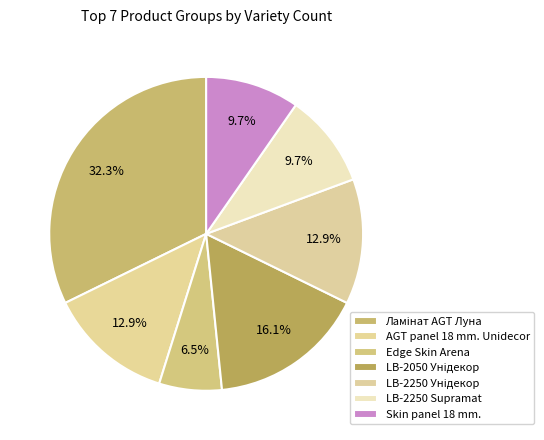

How many slices are in this pie chart?

7